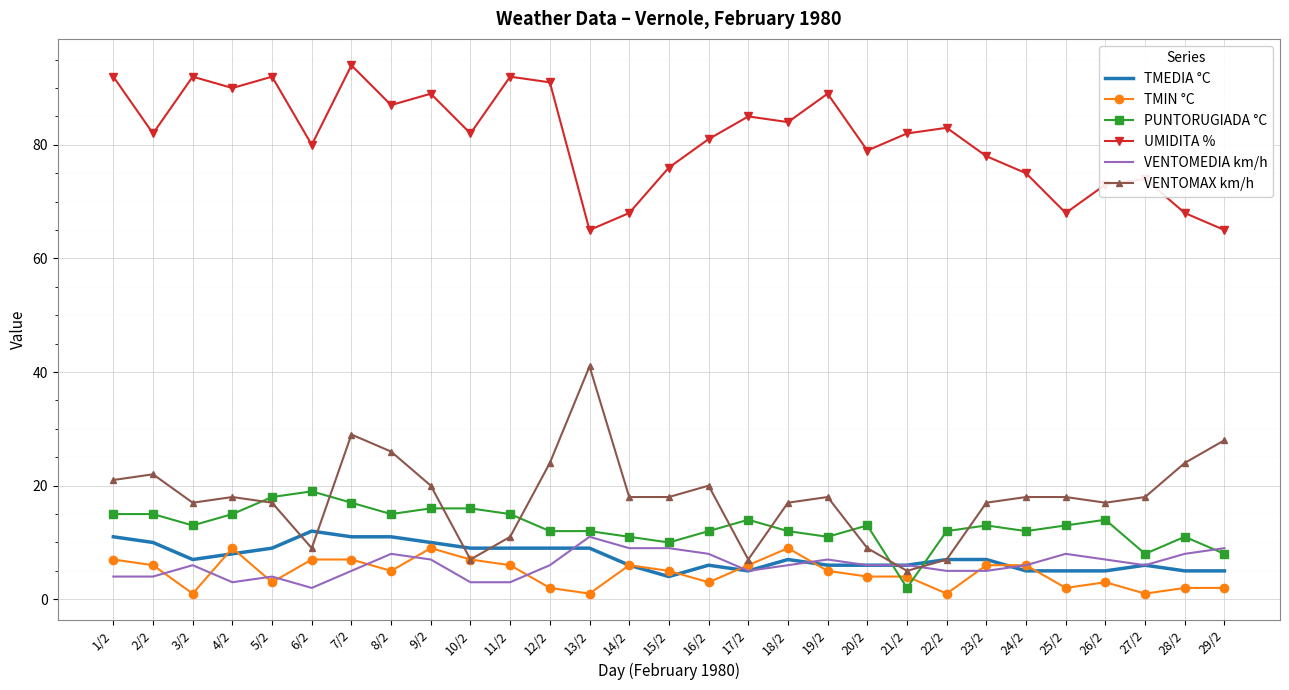

The value of TMEDIA °C at 7/2 is 11. True or false?

True